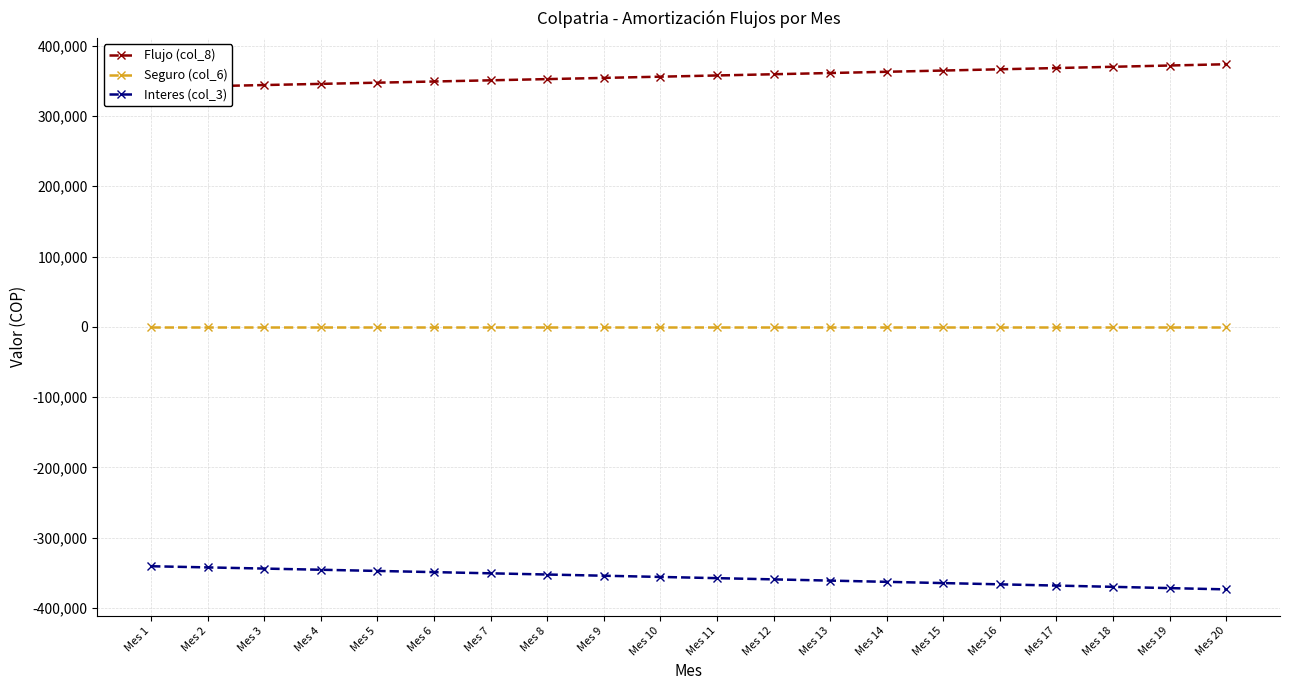

What value does the Interes (col_3) series have at Mes 10?

-355949.1